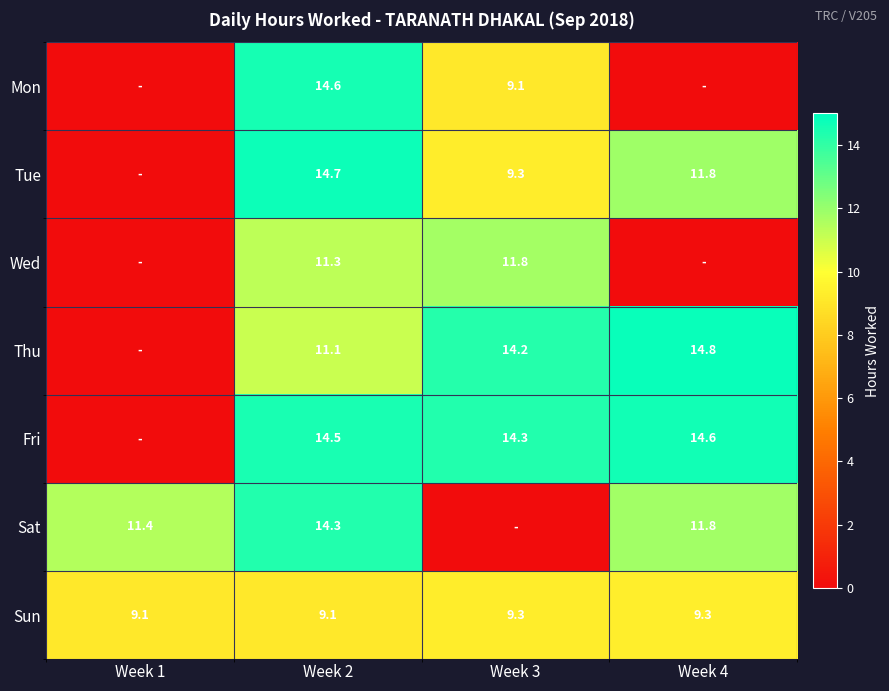

What is the sum of all Sun values?

36.8